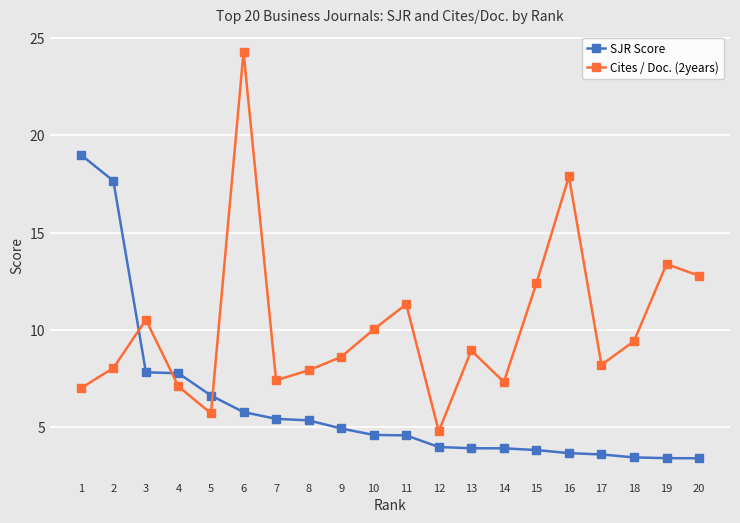

List the series in order of their overall mean, highest first.

Cites / Doc. (2years), SJR Score